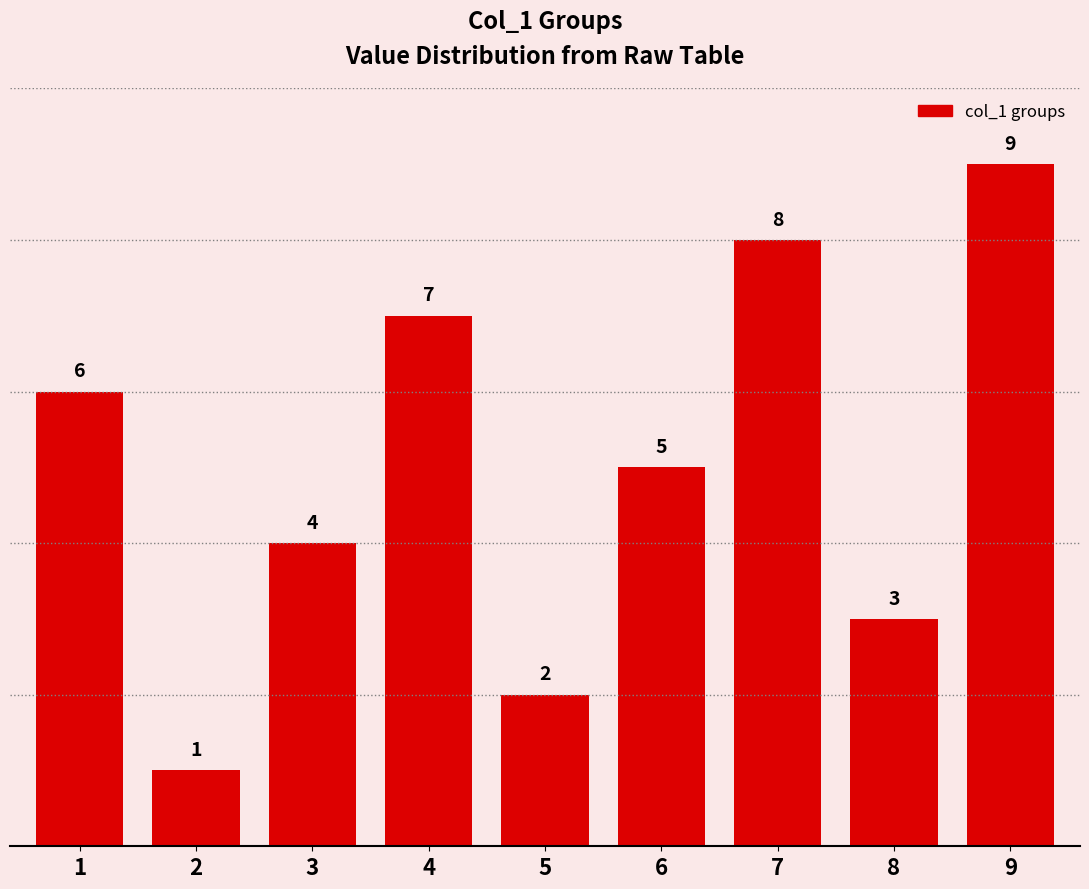

Reading left to right, what are all the values shown in this chart?

6	1	4	7	2	5	8	3	9